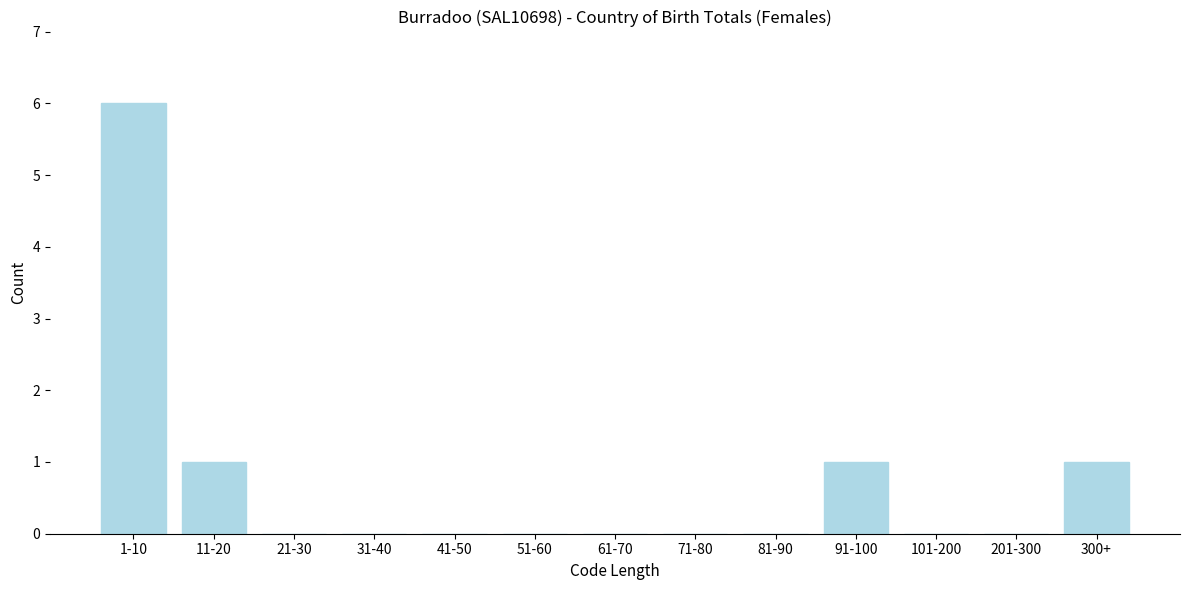

Reading left to right, extract all data points from this chart.

1-10=6	11-20=1	21-30=0	31-40=0	41-50=0	51-60=0	61-70=0	71-80=0	81-90=0	91-100=1	101-200=0	201-300=0	300+=1